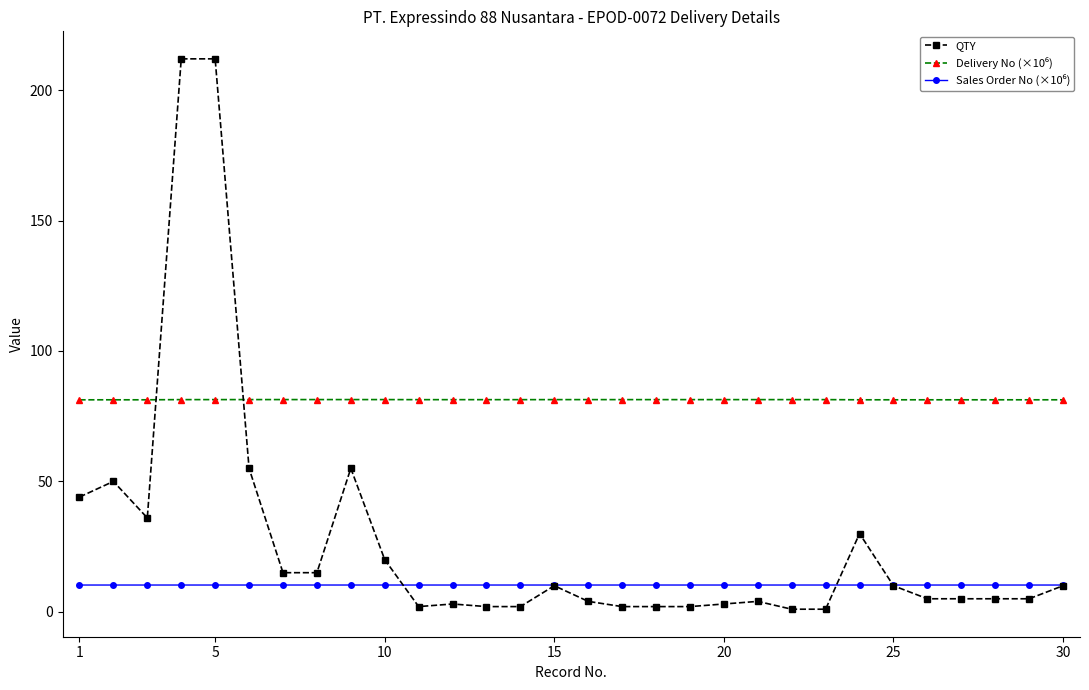

What is the maximum value shown in the chart?

212.0